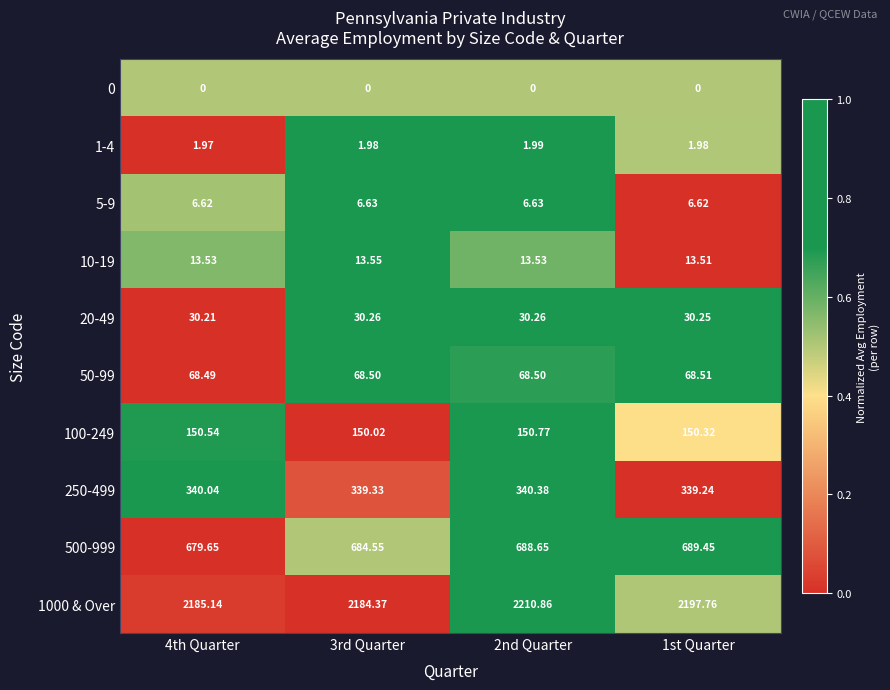

Is the value of 10-19 at 4th Quarter greater than the value of 0 at 3rd Quarter?

Yes